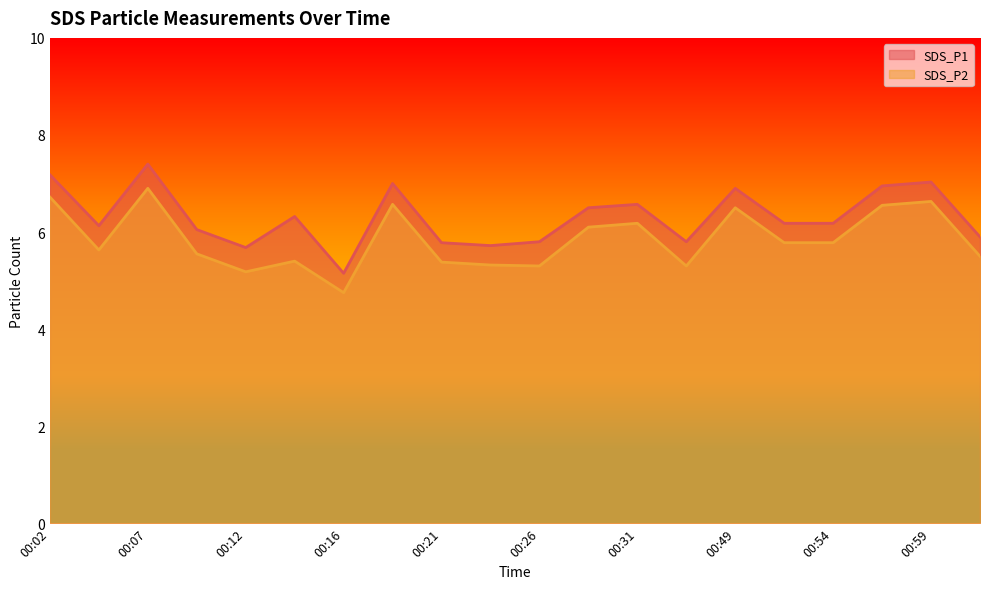

List the series in order of their peak value, highest first.

SDS_P1, SDS_P2